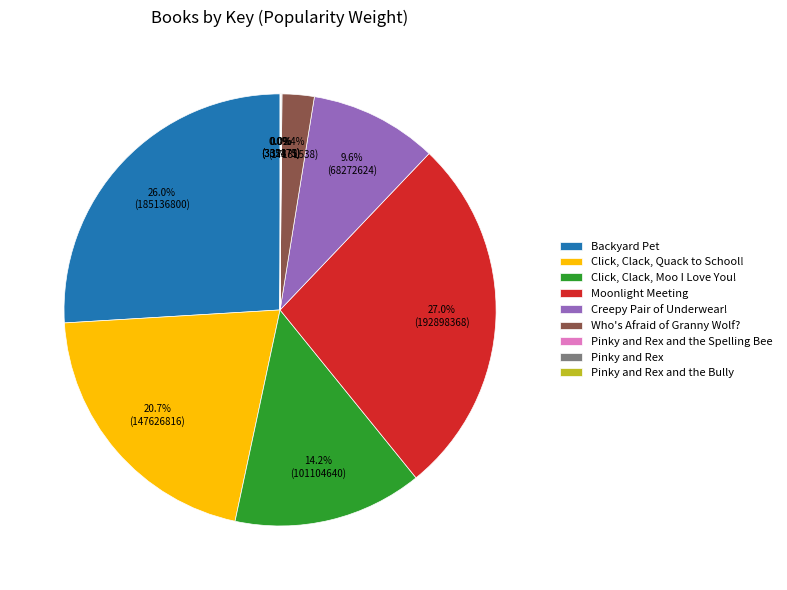

Which has a higher value, Click, Clack, Moo I Love You! or Click, Clack, Quack to School!?

Click, Clack, Quack to School!